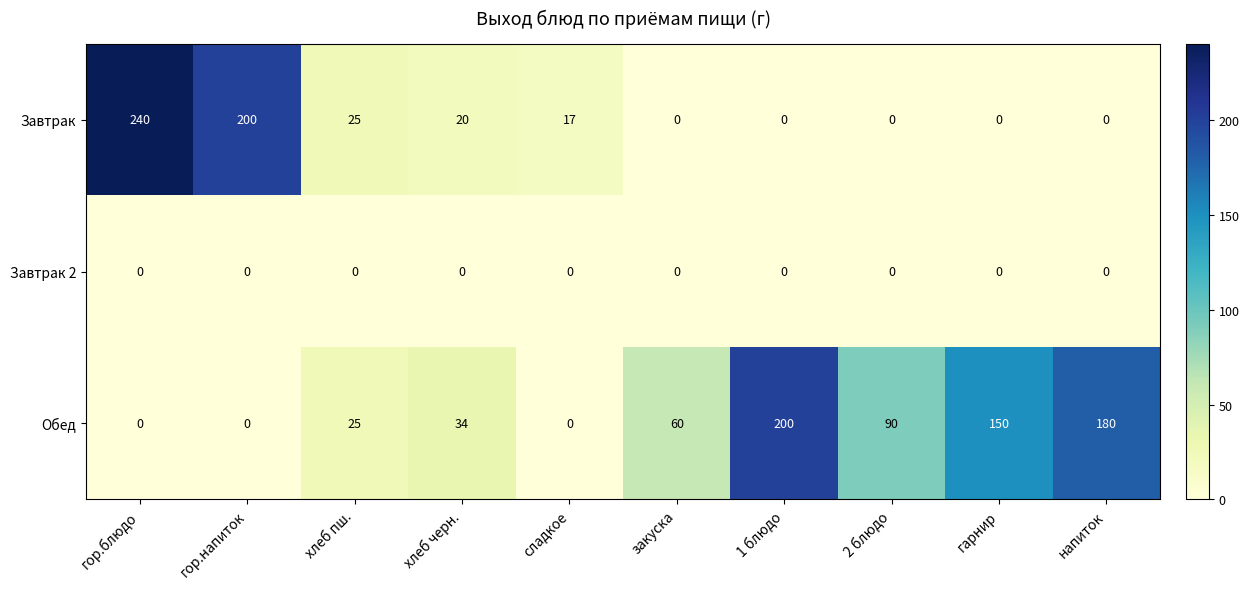

True or false: Завтрак has a value of 25 at хлеб пш..

True